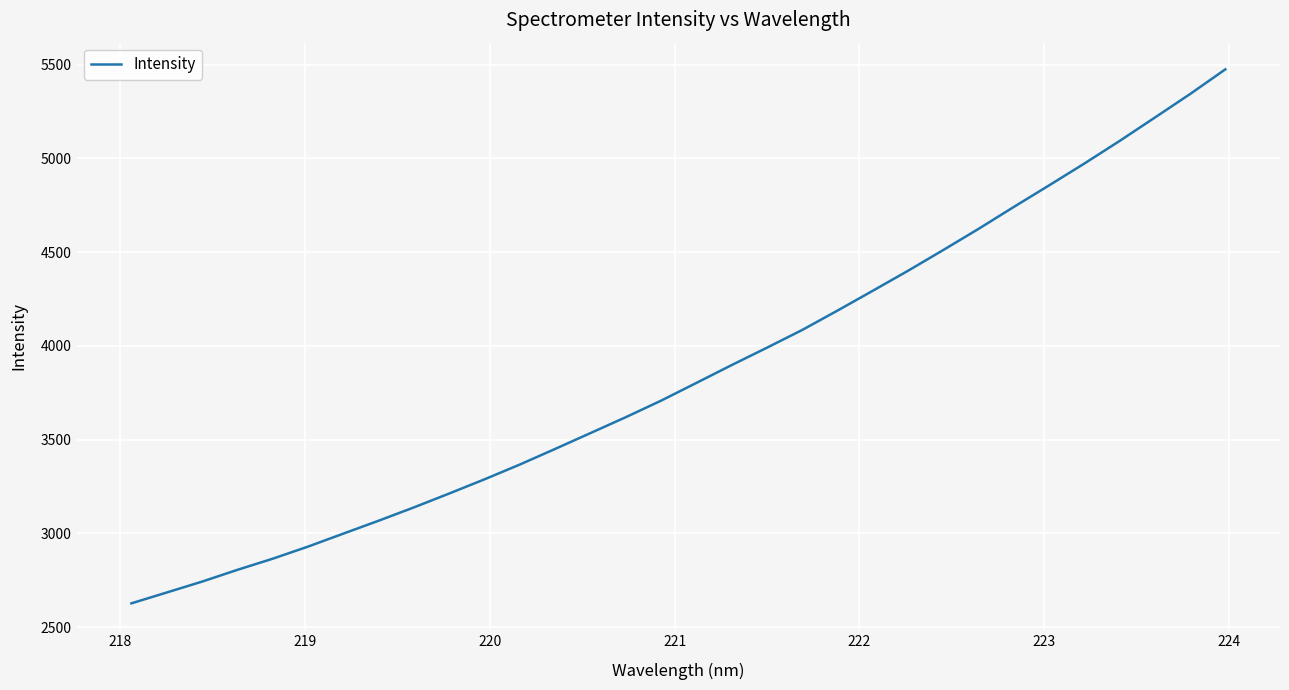

What is the difference between the maximum and minimum values?

2848.5